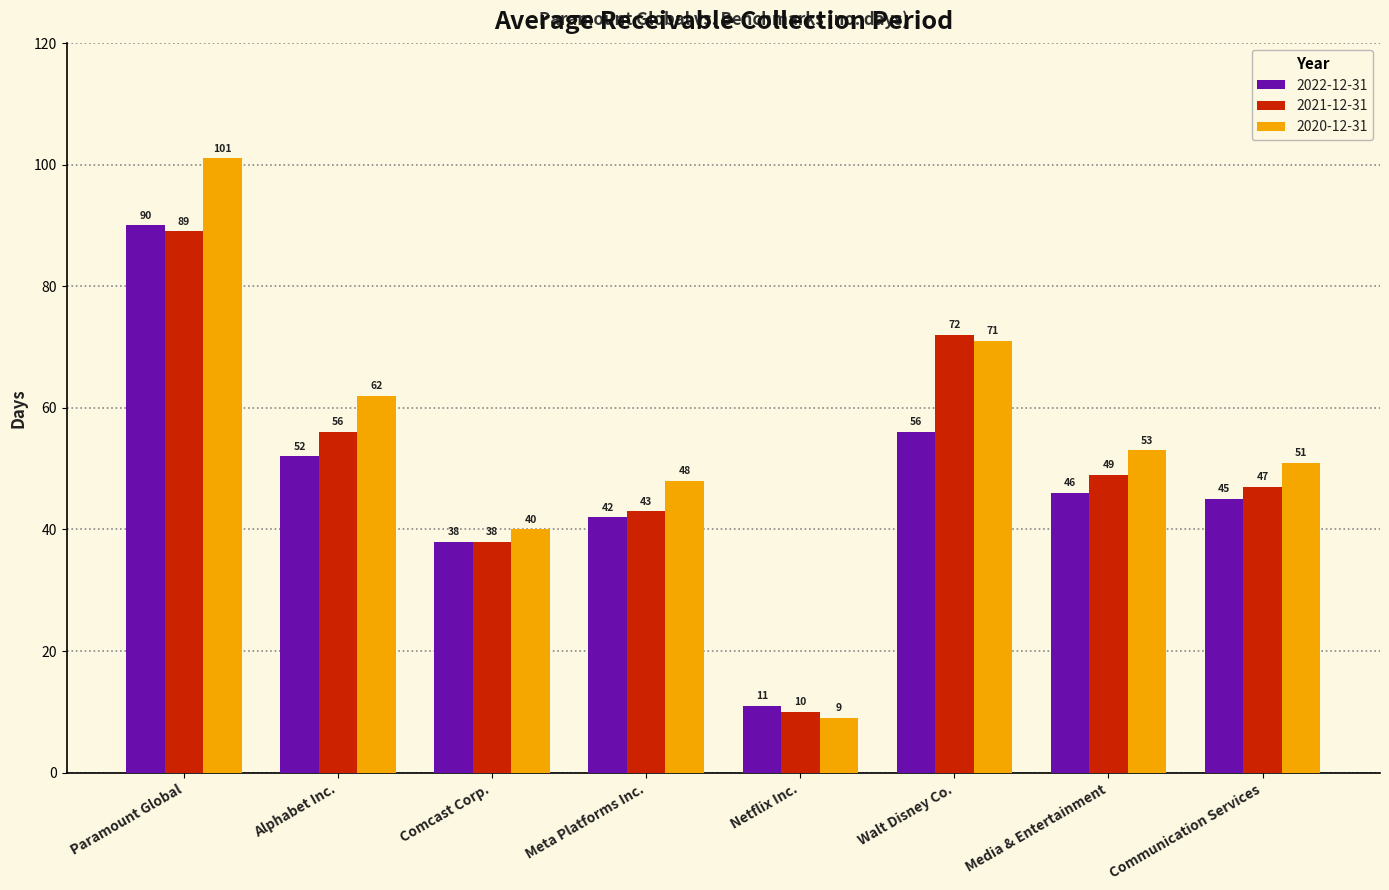

What value does the 2021-12-31 series have at Meta Platforms Inc., to the nearest 5?

45